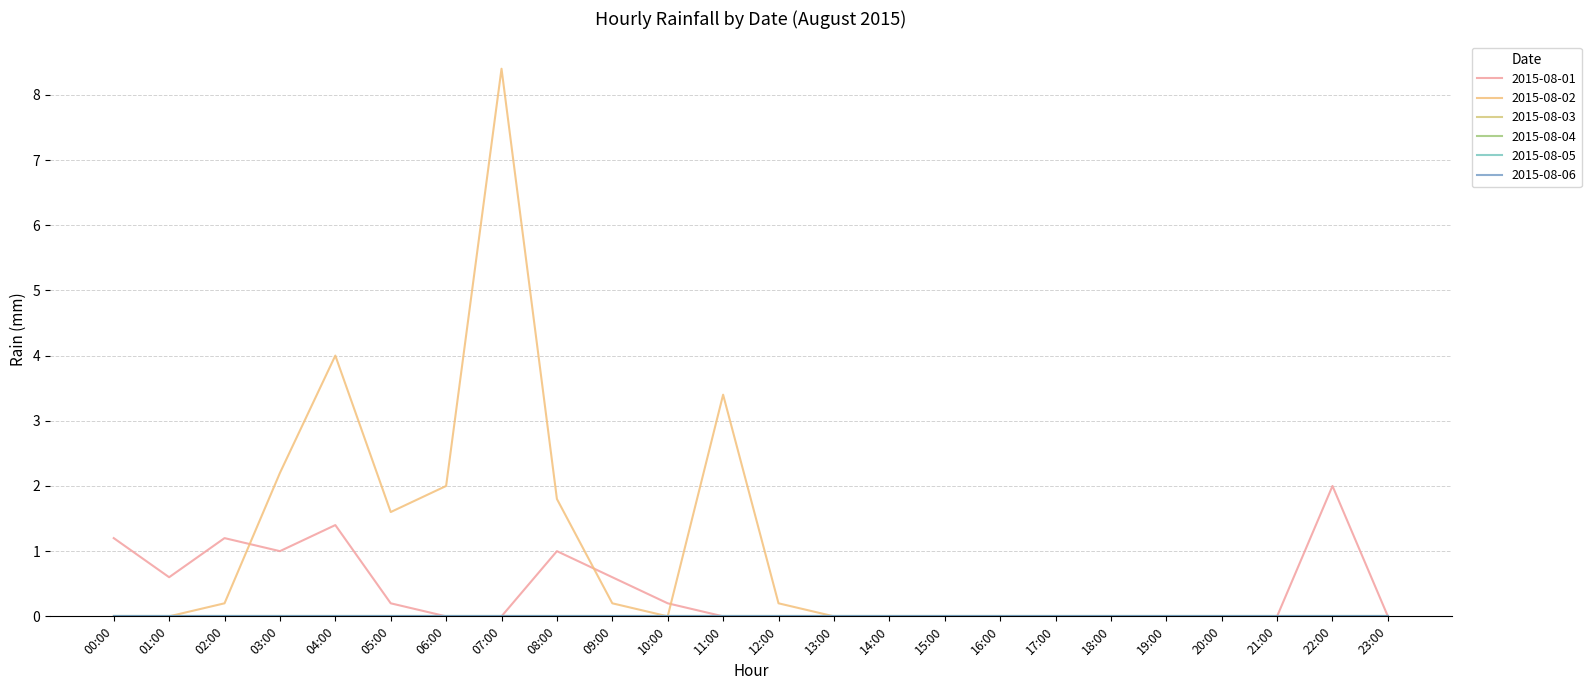

At 11:00, list the series in order from largest to smallest.

2015-08-02, 2015-08-01, 2015-08-03, 2015-08-04, 2015-08-05, 2015-08-06